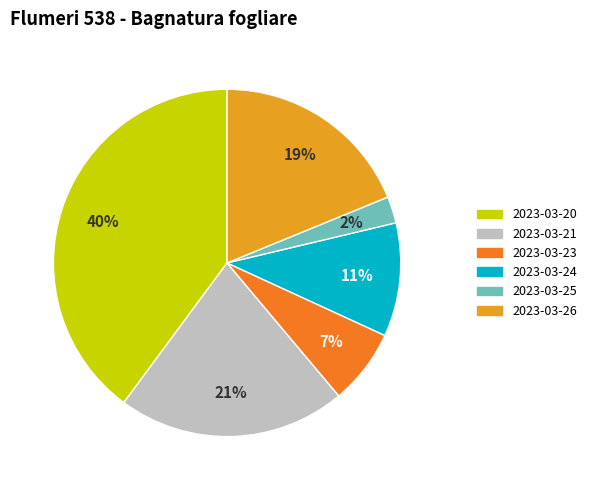

To the nearest percent, what is the average slice percentage?

17%